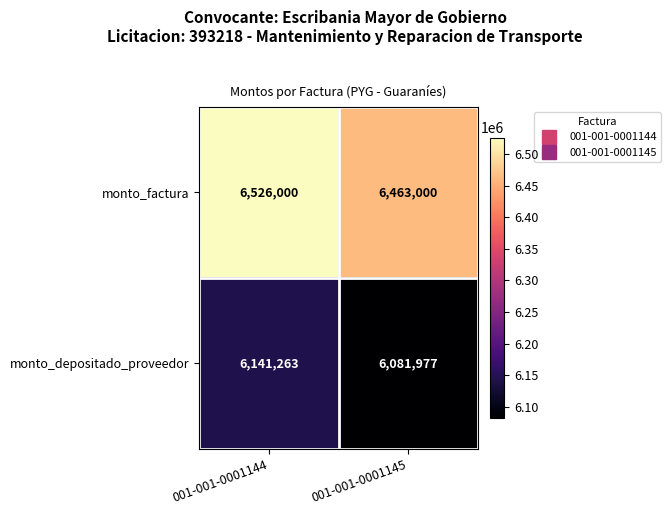

The value of monto_depositado_proveedor at 001-001-0001144 is 2762257. True or false?

False